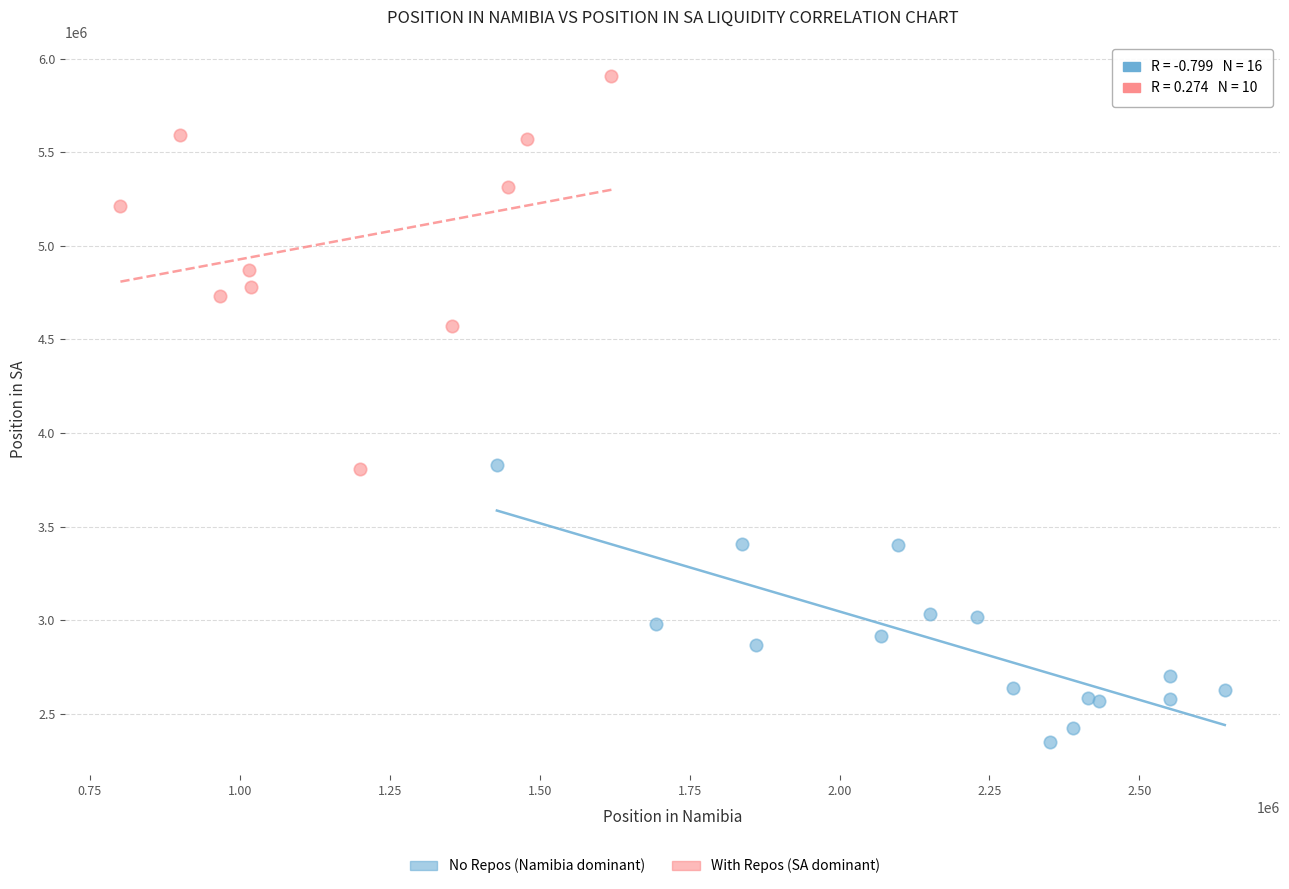

Which series reaches the minimum Y coordinate?

No Repos (Namibia dominant)